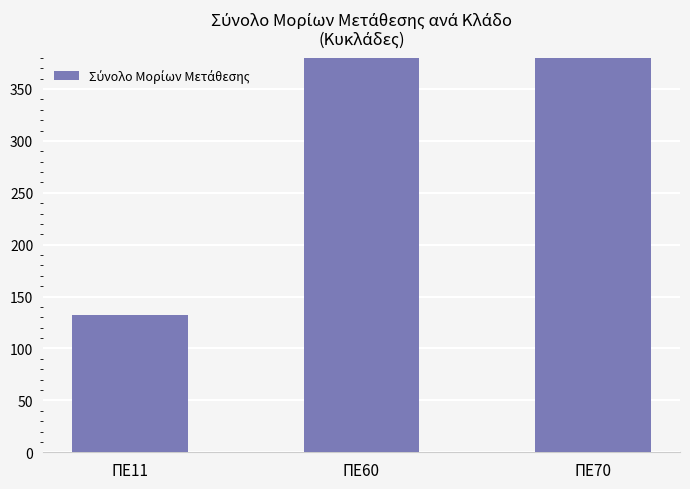

How many categories are shown in the chart?

3